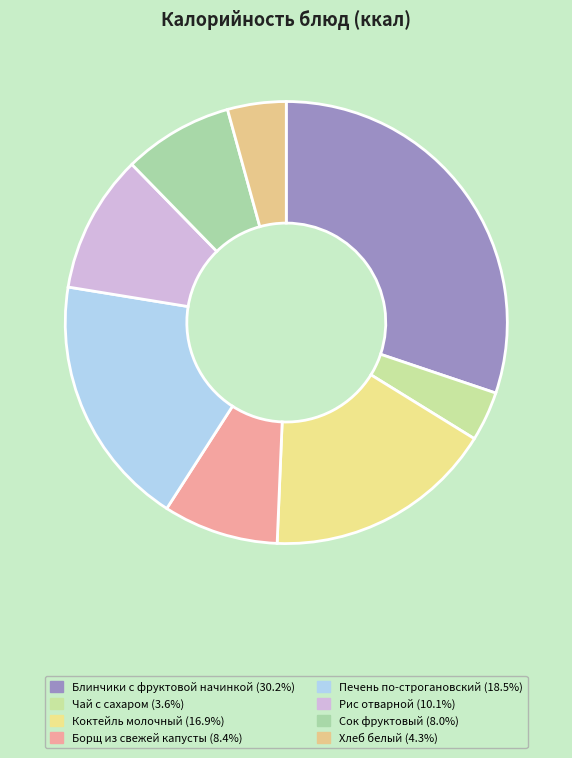

Is there a majority slice in this chart?

No